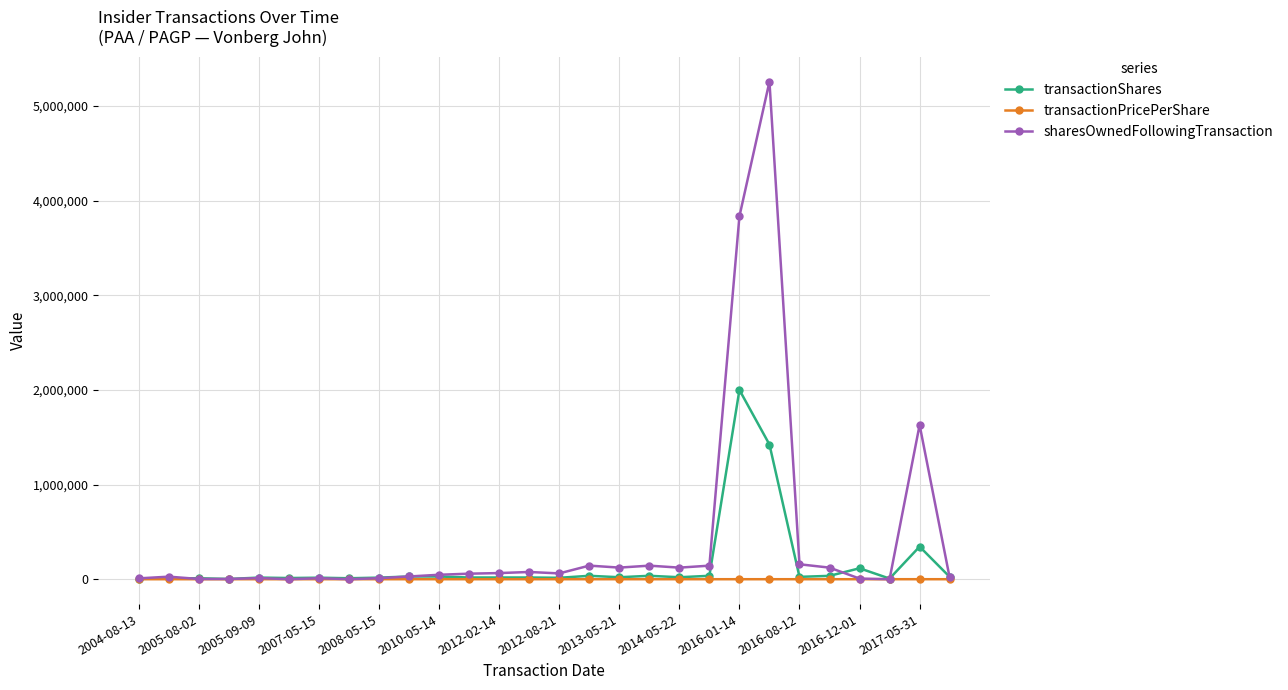

Rank the series by their maximum value, from lowest to highest.

transactionPricePerShare, transactionShares, sharesOwnedFollowingTransaction